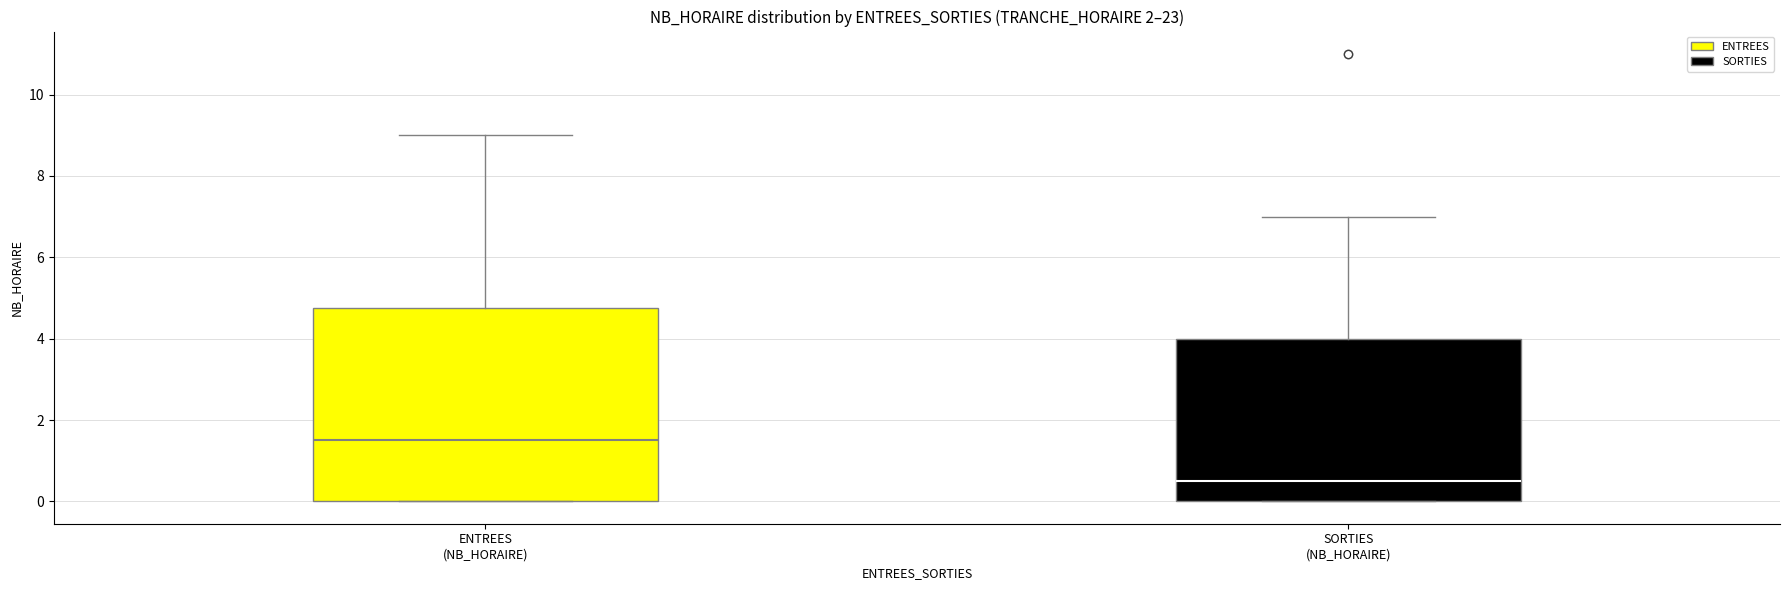

Which box is the tallest, from its lower edge to its upper edge?

ENTREES (NB_HORAIRE)